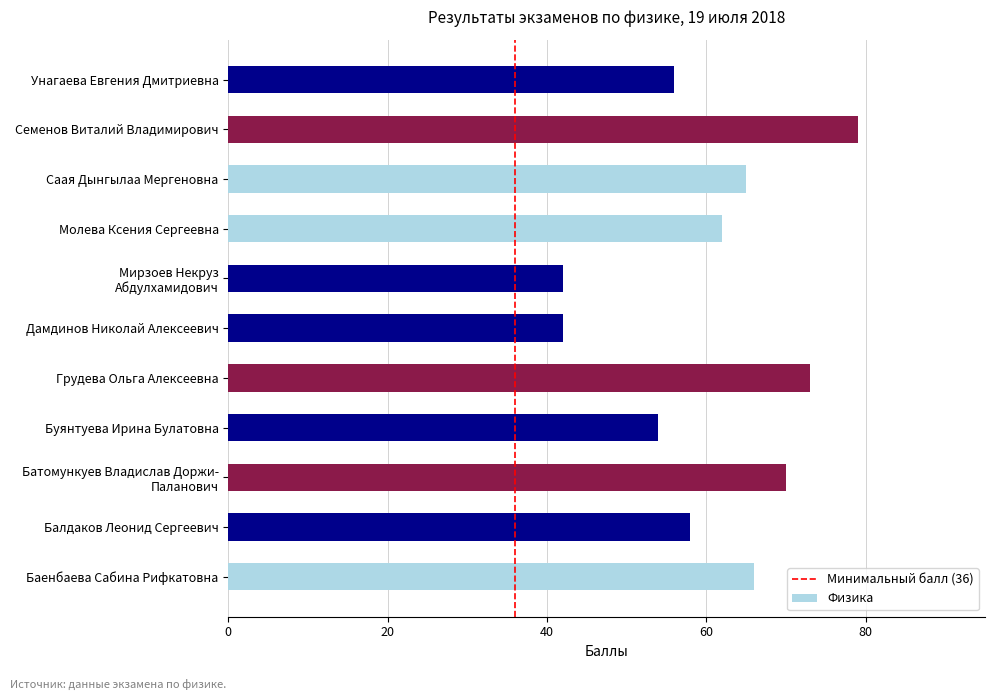

Which has a higher value, Грудева Ольга Алексеевна or Балдаков Леонид Сергеевич?

Грудева Ольга Алексеевна